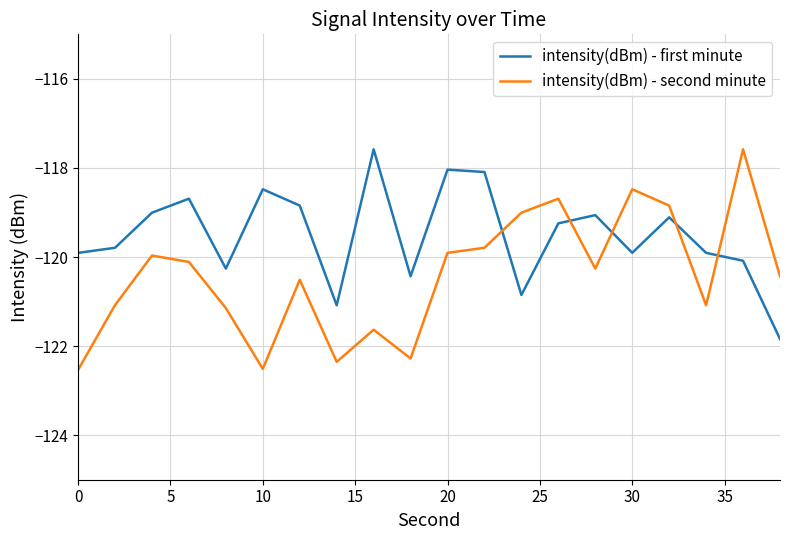

What is the maximum value for intensity(dBm) - second minute?

-117.6